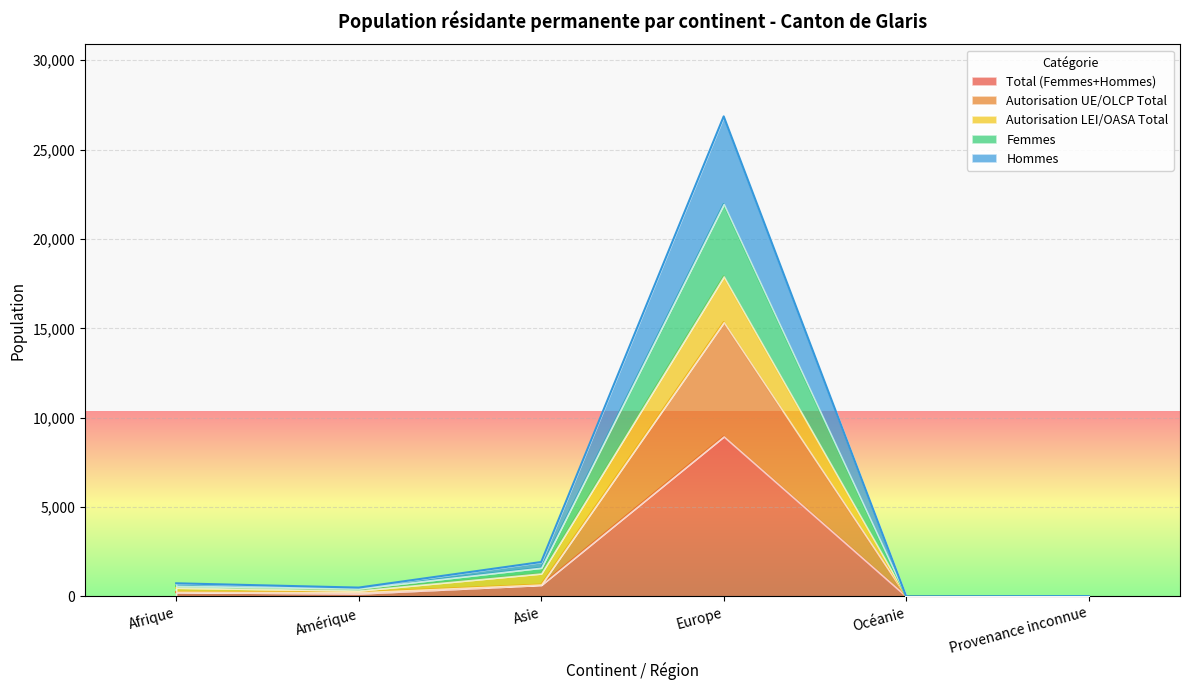

At which category does Femmes reach its first local valley?

Amérique